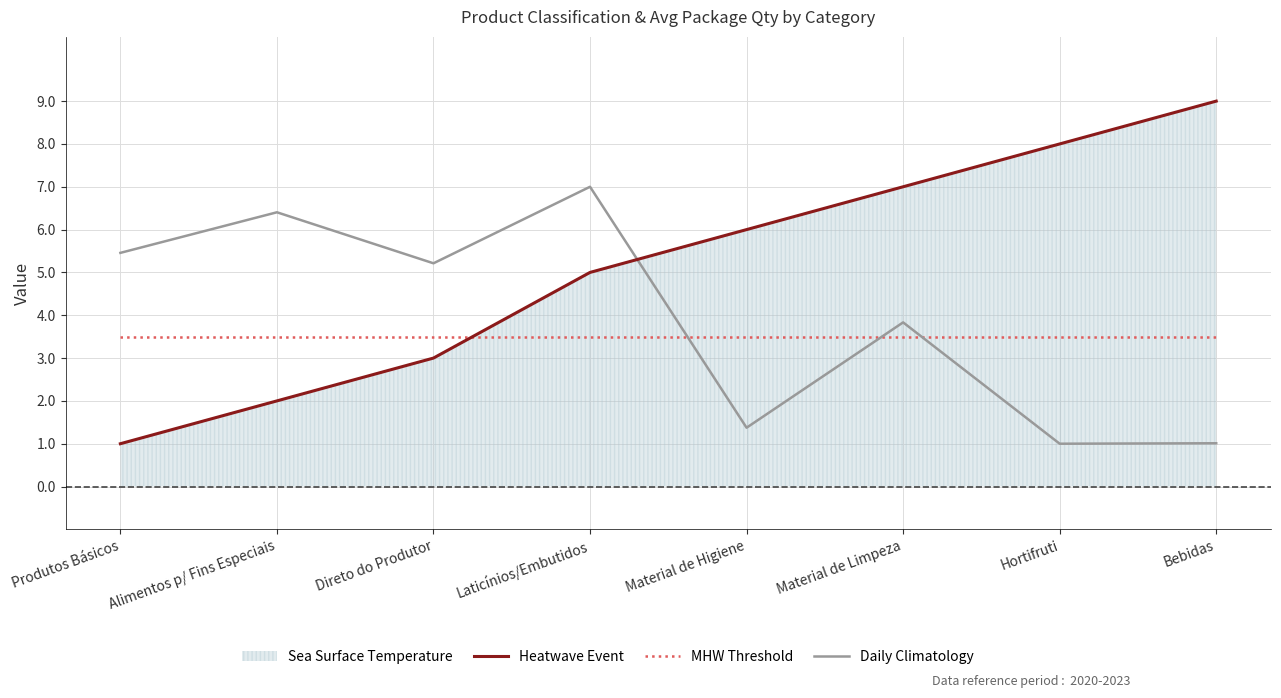

What is the sum of the Heatwave Event values at Direto do Produtor and Produtos Básicos?

4.0